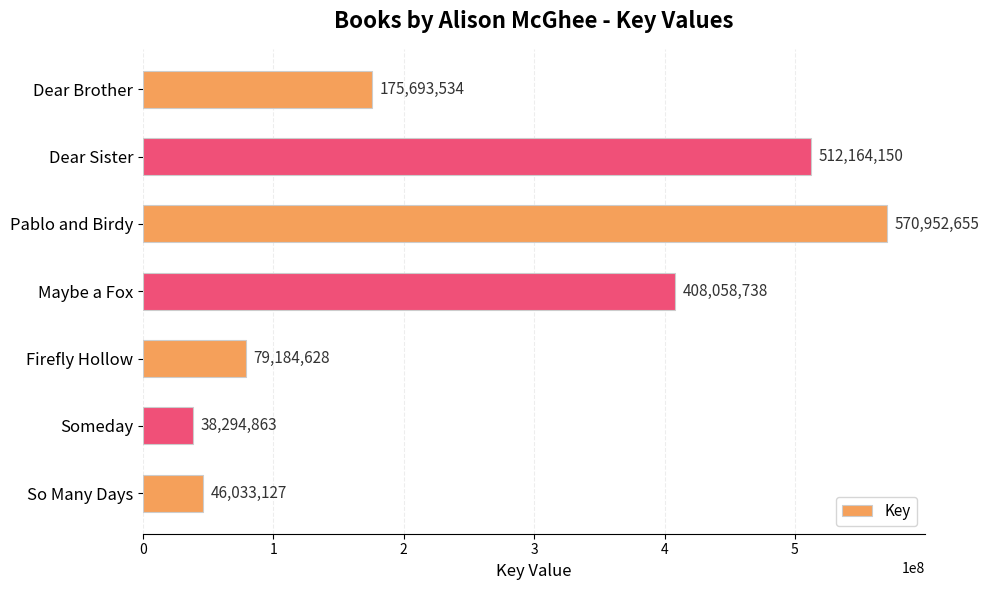

What is the minimum value shown in the chart?

38294863